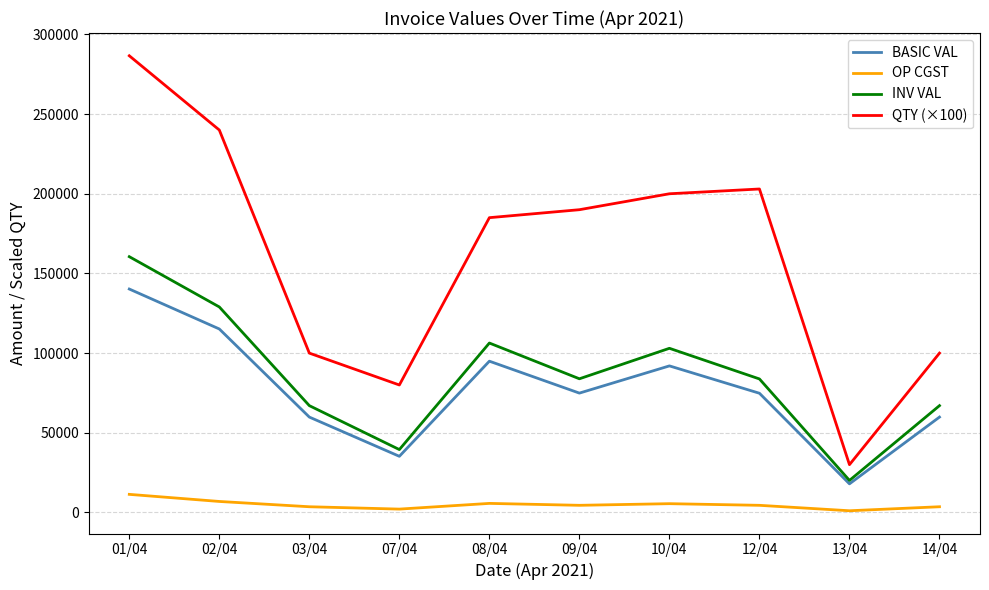

Rank the series by their maximum value, from lowest to highest.

OP CGST, BASIC VAL, INV VAL, QTY (×100)